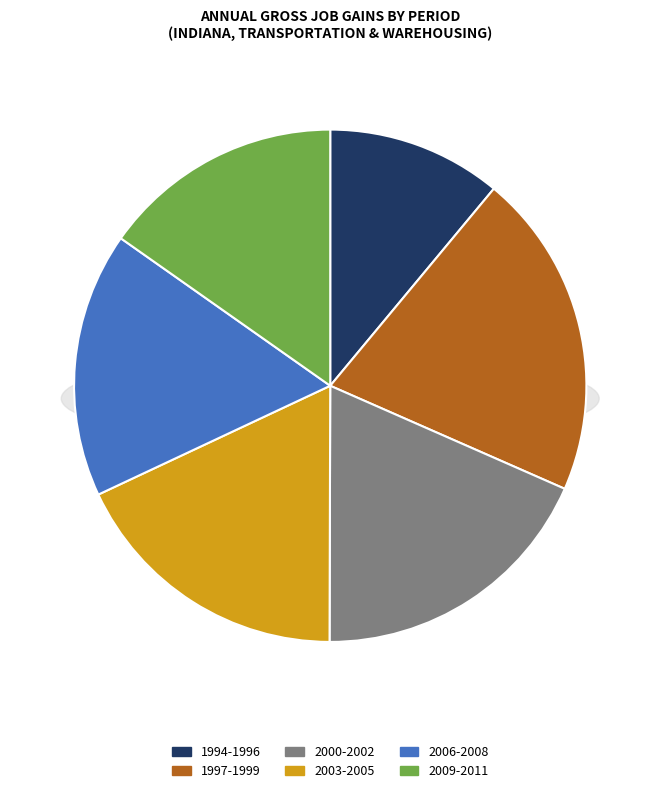

Does 1994 represent more than half of the total?

No